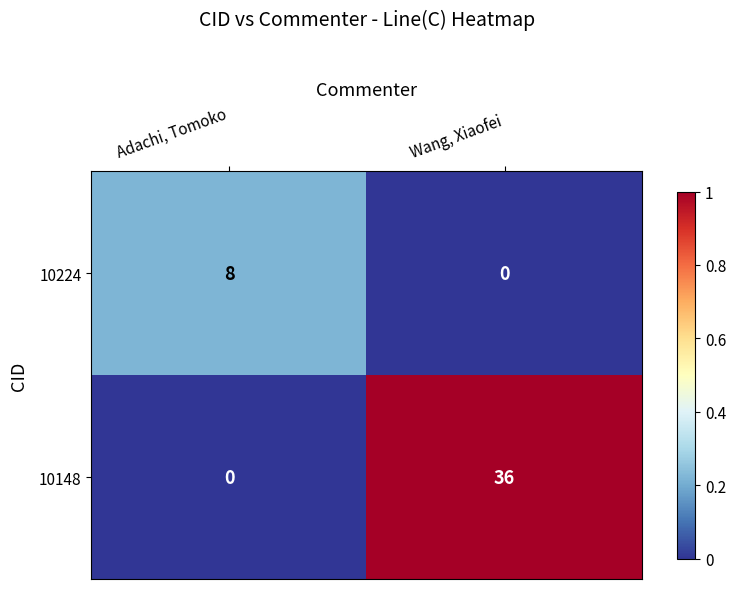

What is the sum of the 10224 values at Wang, Xiaofei and Adachi, Tomoko?

8